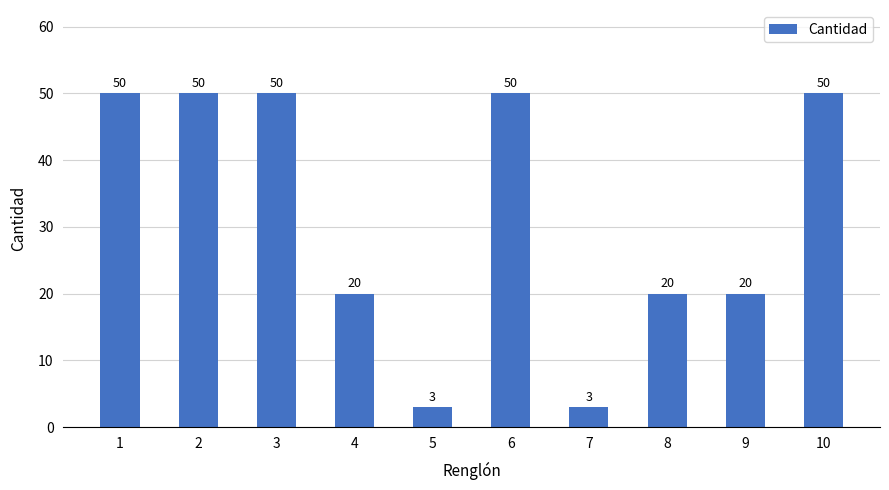

Reading right to left, what are all the values shown in this chart?

50	20	20	3	50	3	20	50	50	50